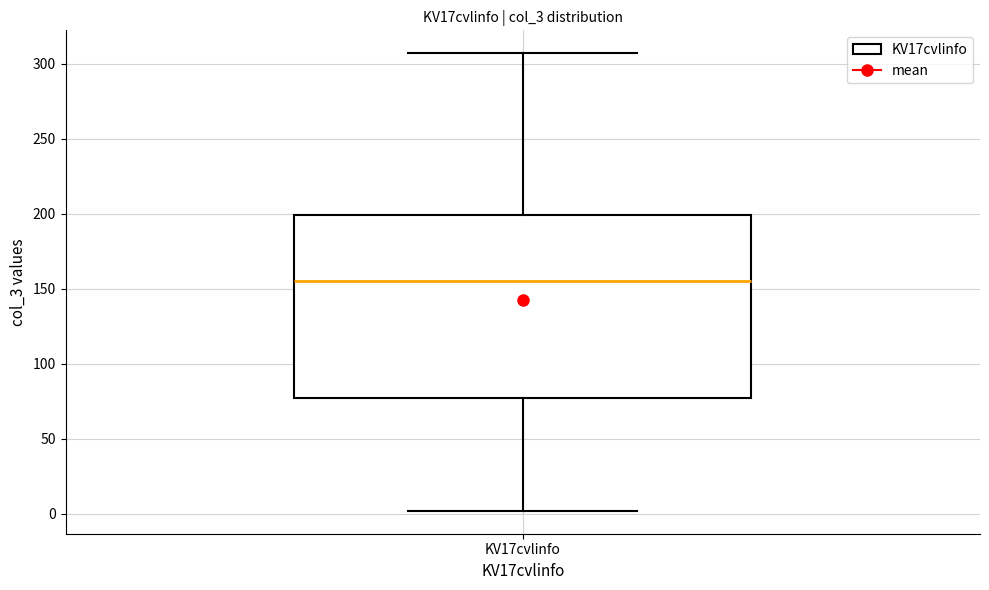

Where does the median line of the box for KV17cvlinfo sit on the y-axis? The values are not printed on the chart, so give them approximately, as read against the axis.

155